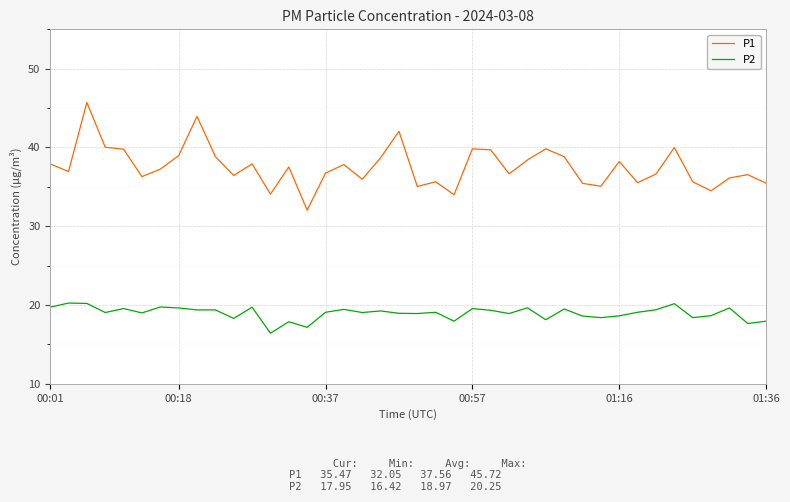

Which series has the largest range (max minus min)?

P1